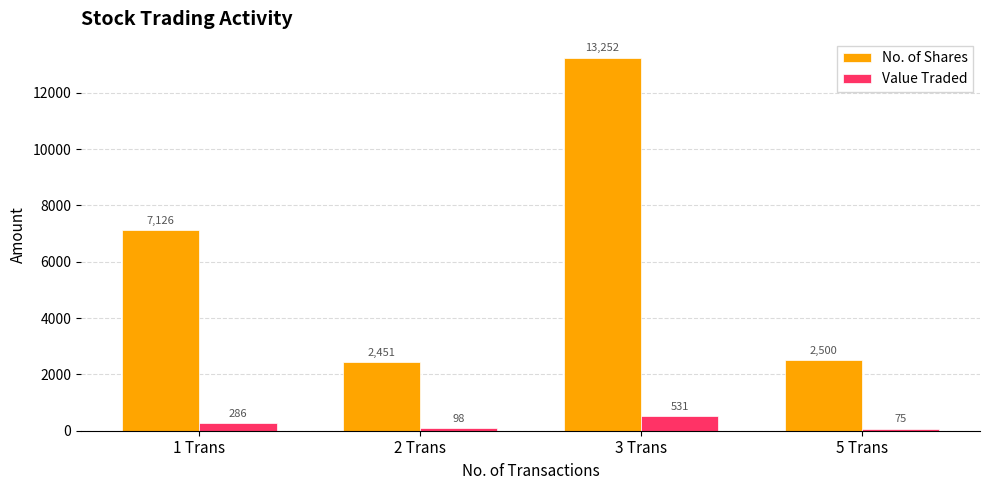

What is the highest value of the Value Traded series?

531